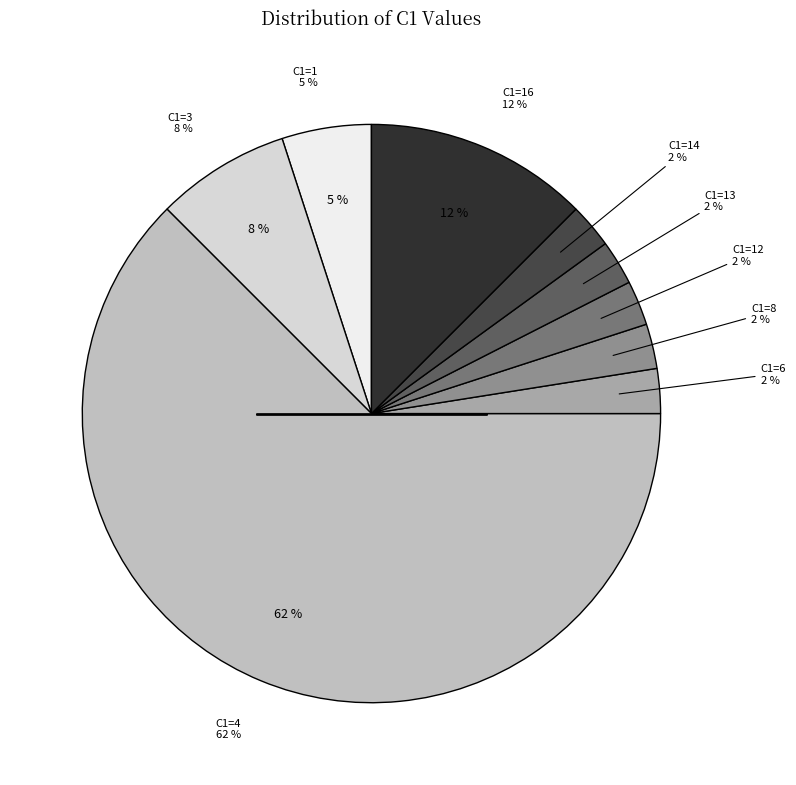

How many slices are in this pie chart?

9